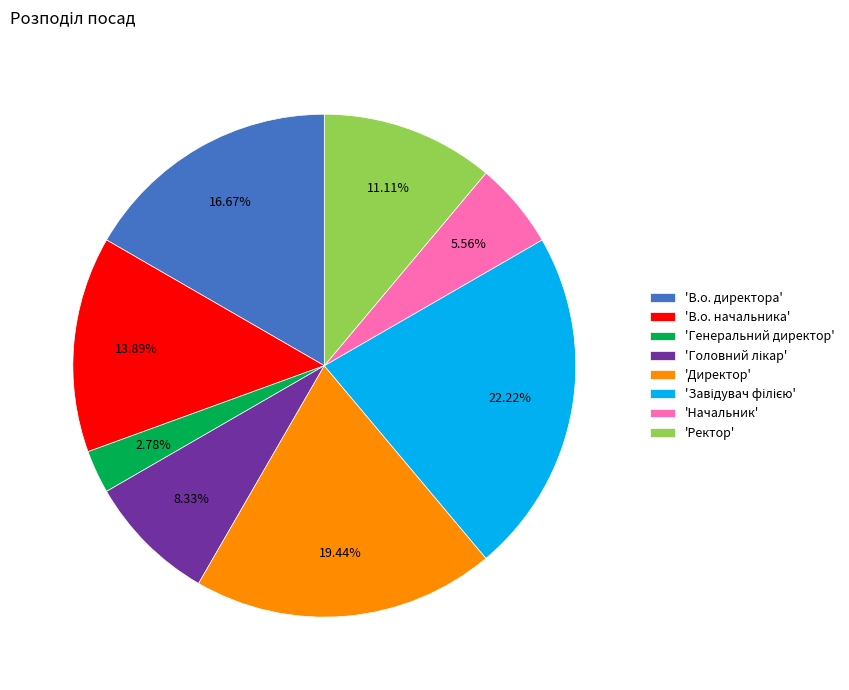

What is the ratio of the value at 'Директор' to the value at 'В.о. директора'?

1.2